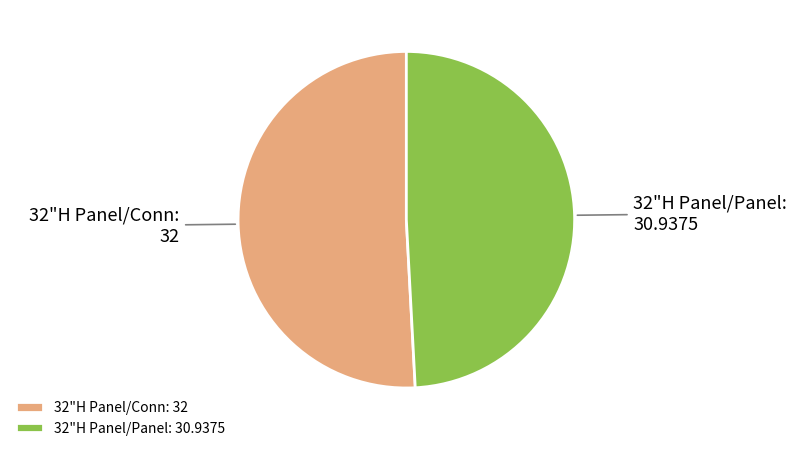

Between 32"H Panel/Panel and 32"H Panel/Conn, which is larger?

32"H Panel/Conn